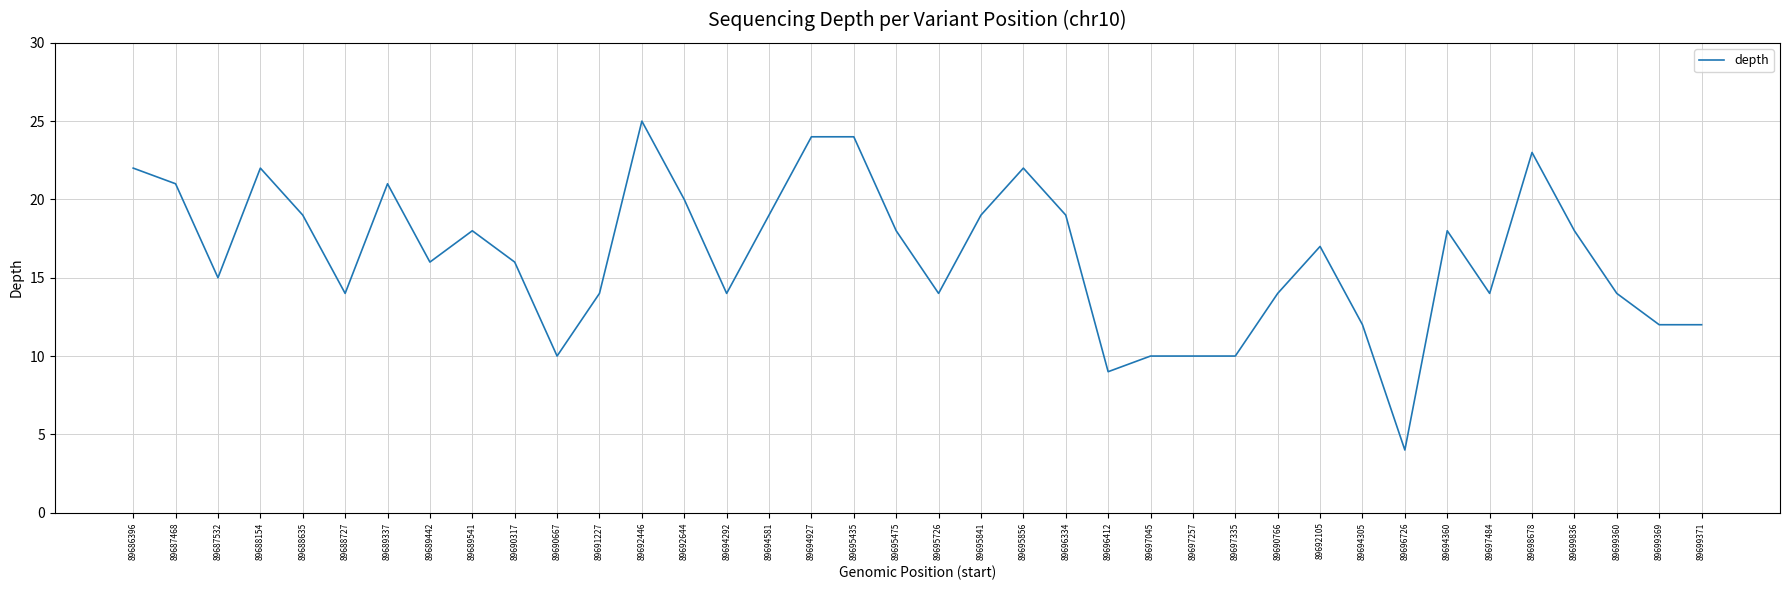

What is the sum of the values at 89686396 and 89689337?

43